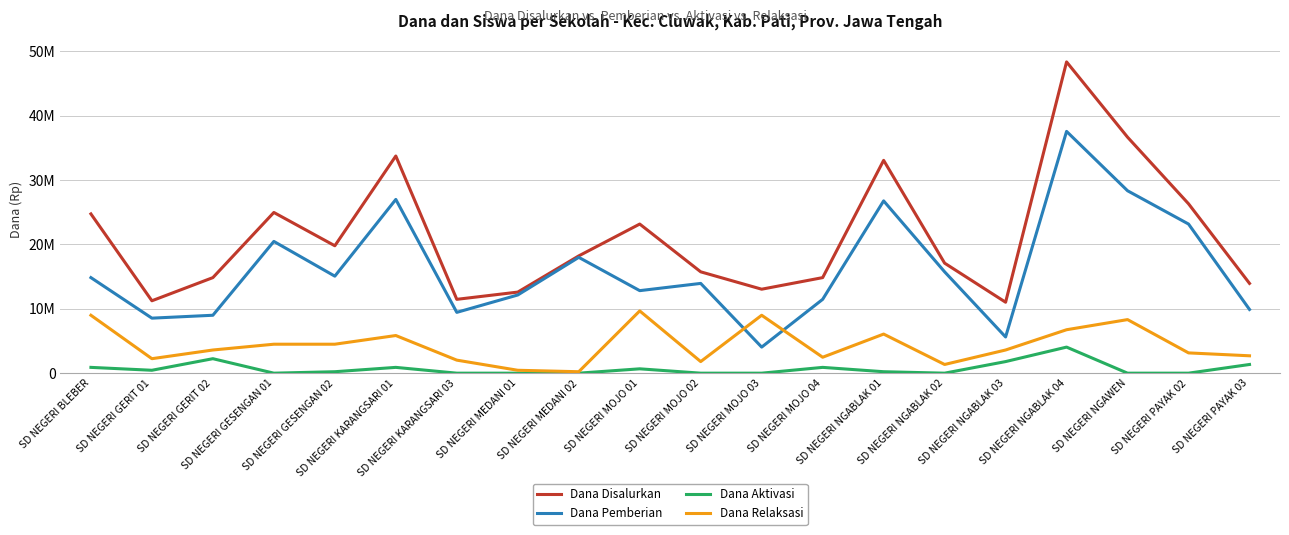

At SD NEGERI GERIT 01, list the series in order from smallest to largest.

Dana Aktivasi, Dana Relaksasi, Dana Pemberian, Dana Disalurkan